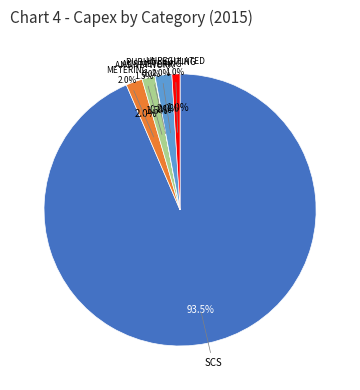

Which slice represents more than half of the pie?

SCS